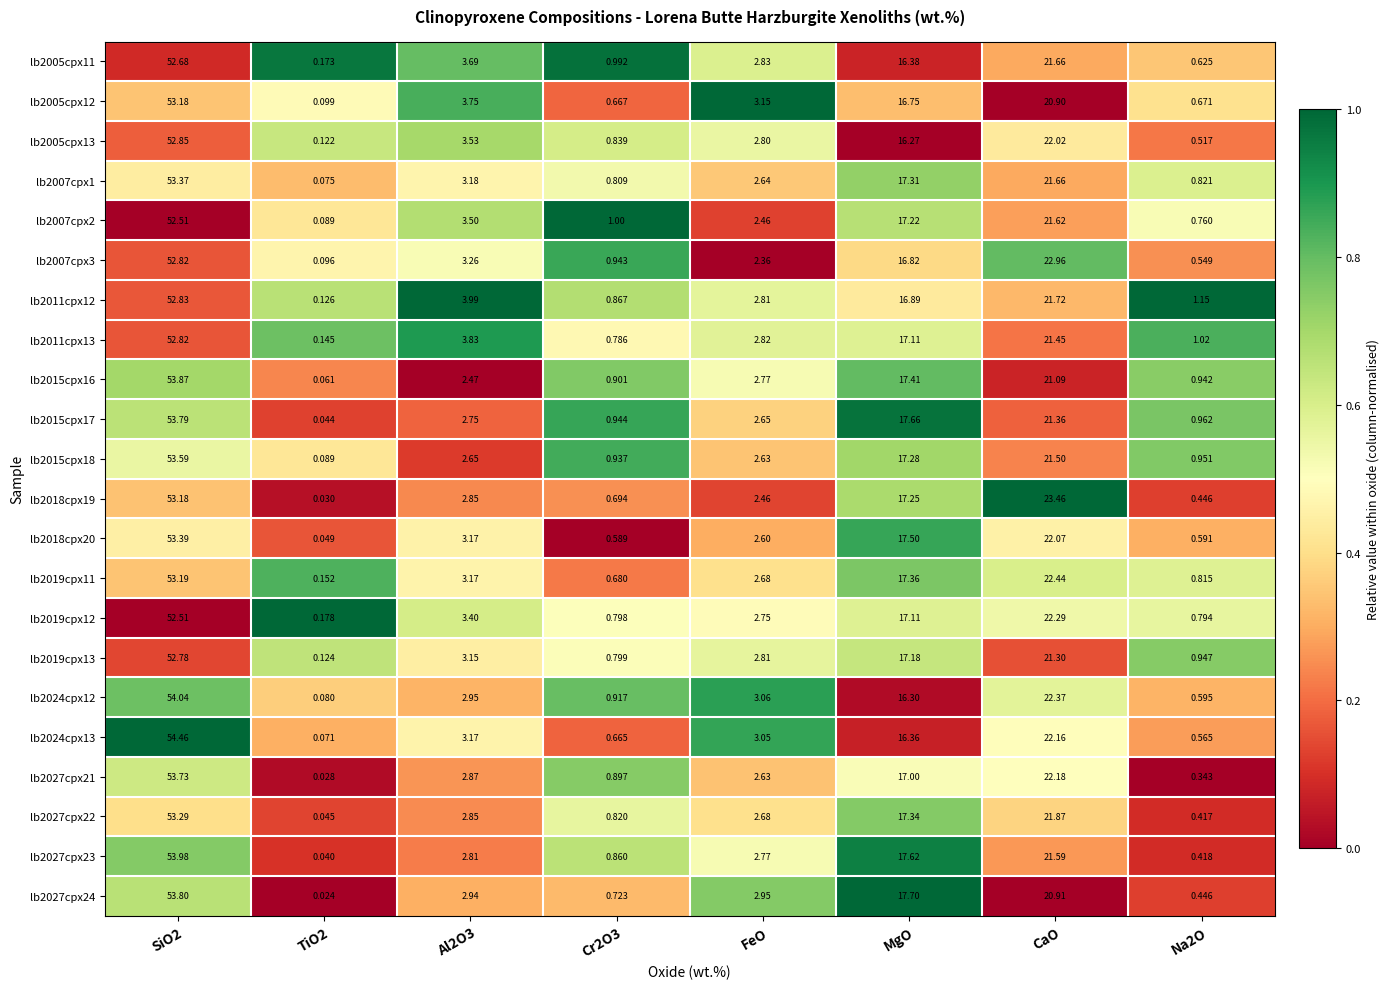

Between TiO2 and FeO, which series saw the biggest shift?

lb2005cpx12